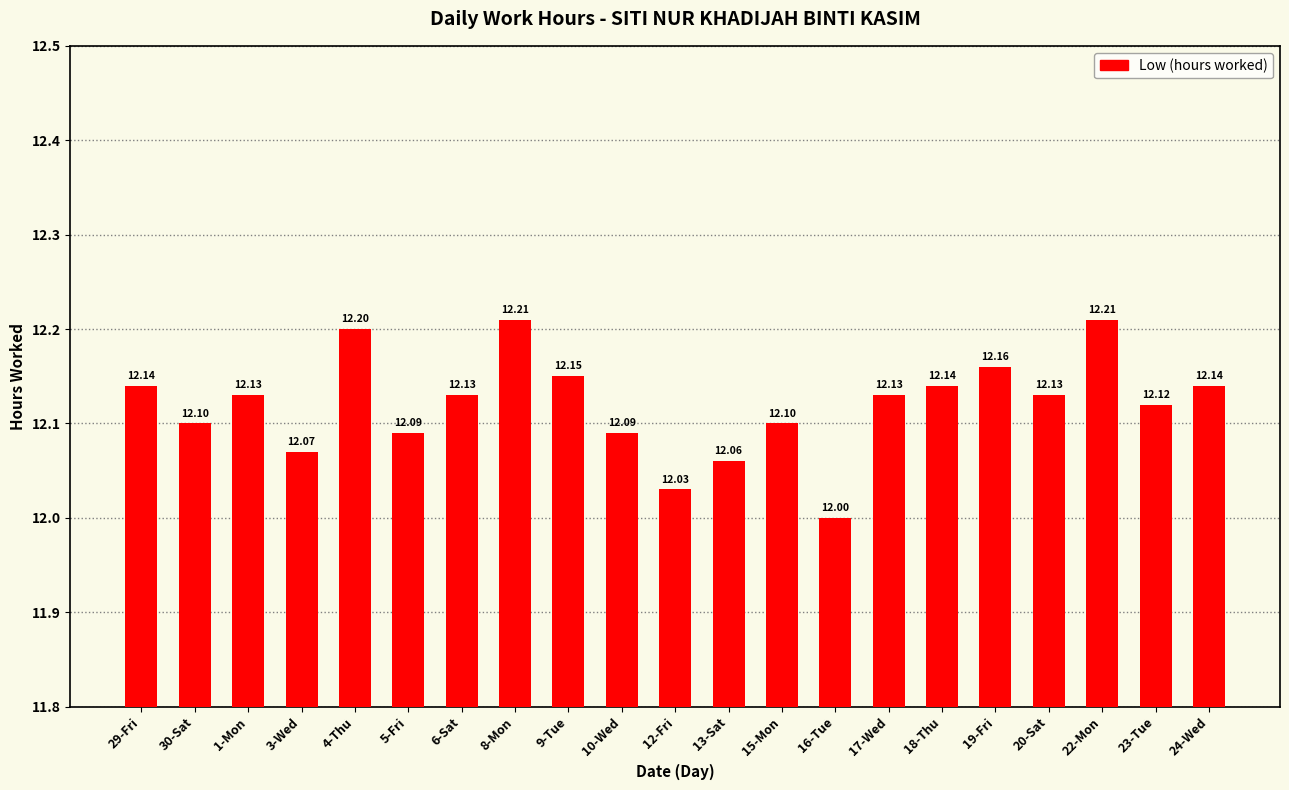

Which has a higher value, 10-Wed or 30-Sat?

30-Sat